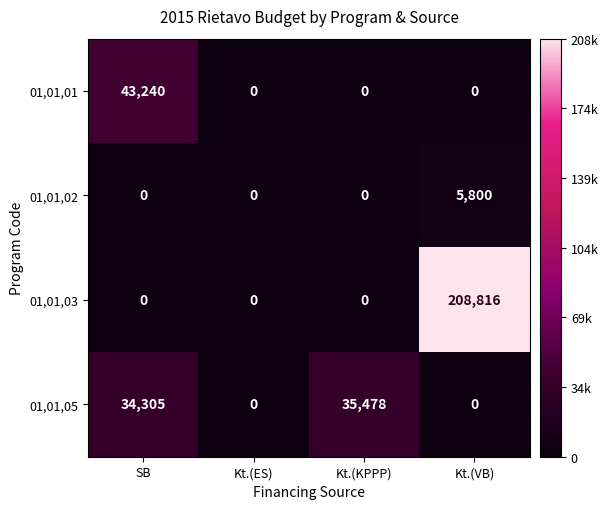

What is the total value across all series at SB?

77545